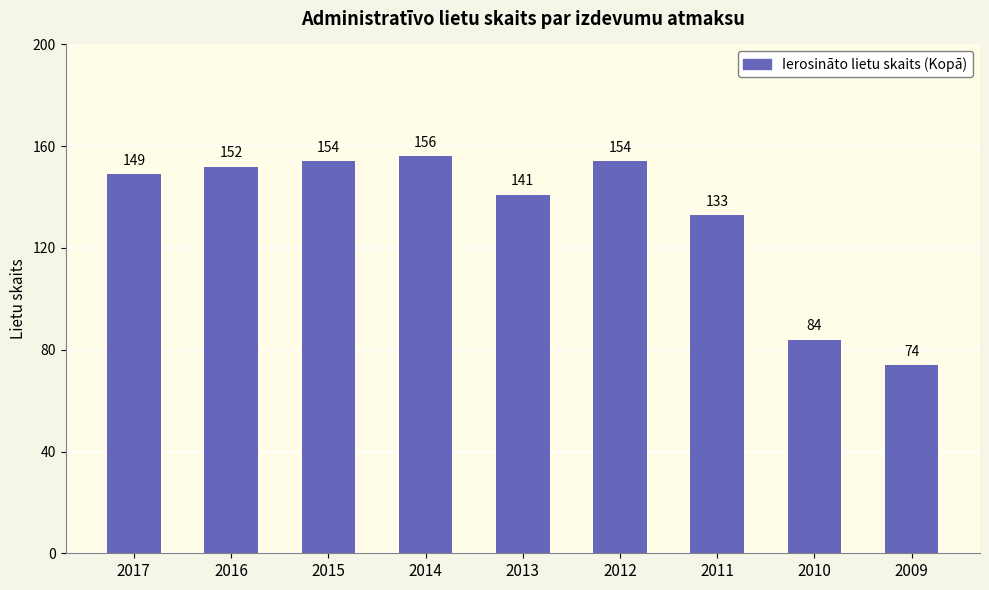

What is the value of the 3rd bar from the left?

154